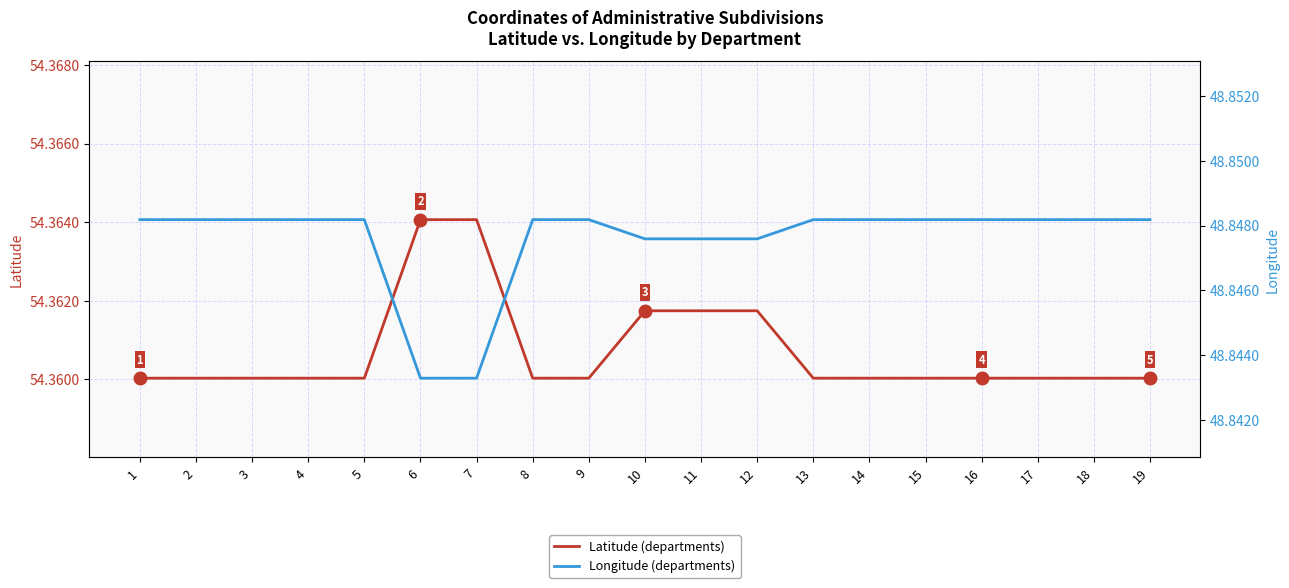

True or false: Longitude has more than 2 interior local peaks.

False